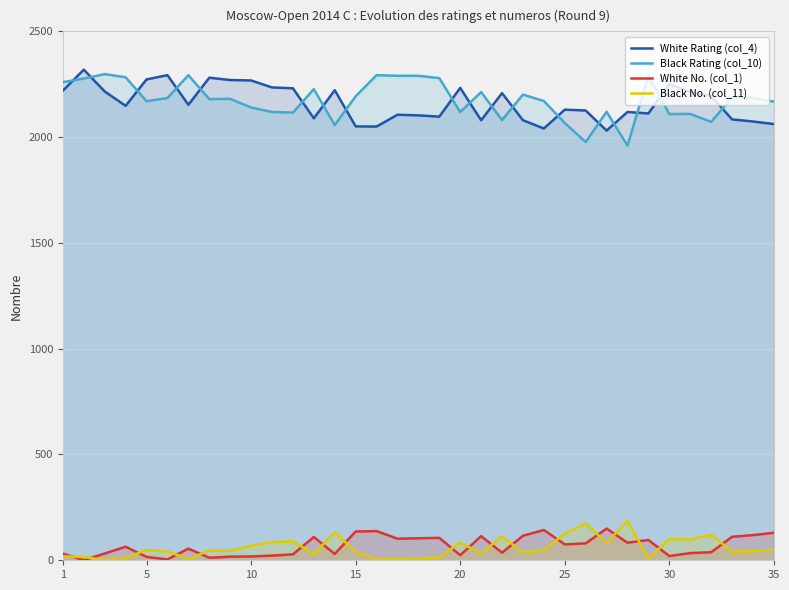

True or false: Black No. (col_11) and Black Rating (col_10) intersect in this chart.

False